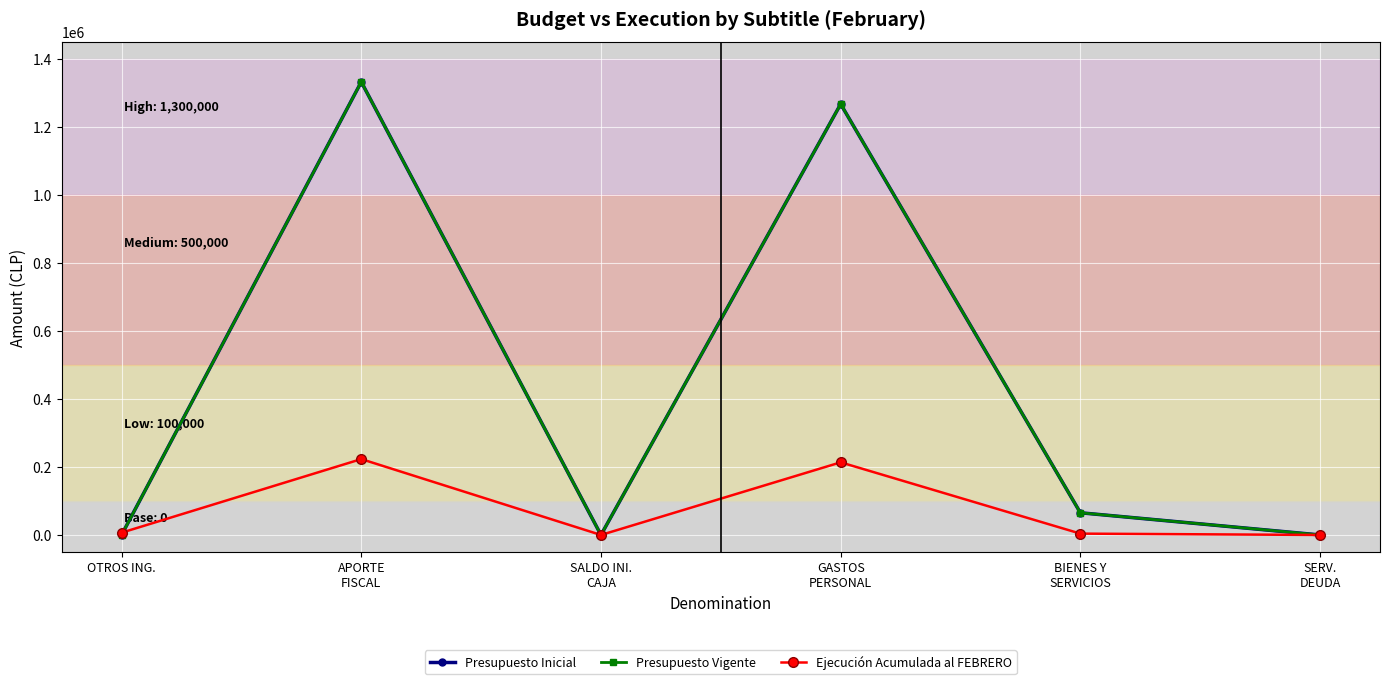

Is this an area chart (filled region under the line)?

No